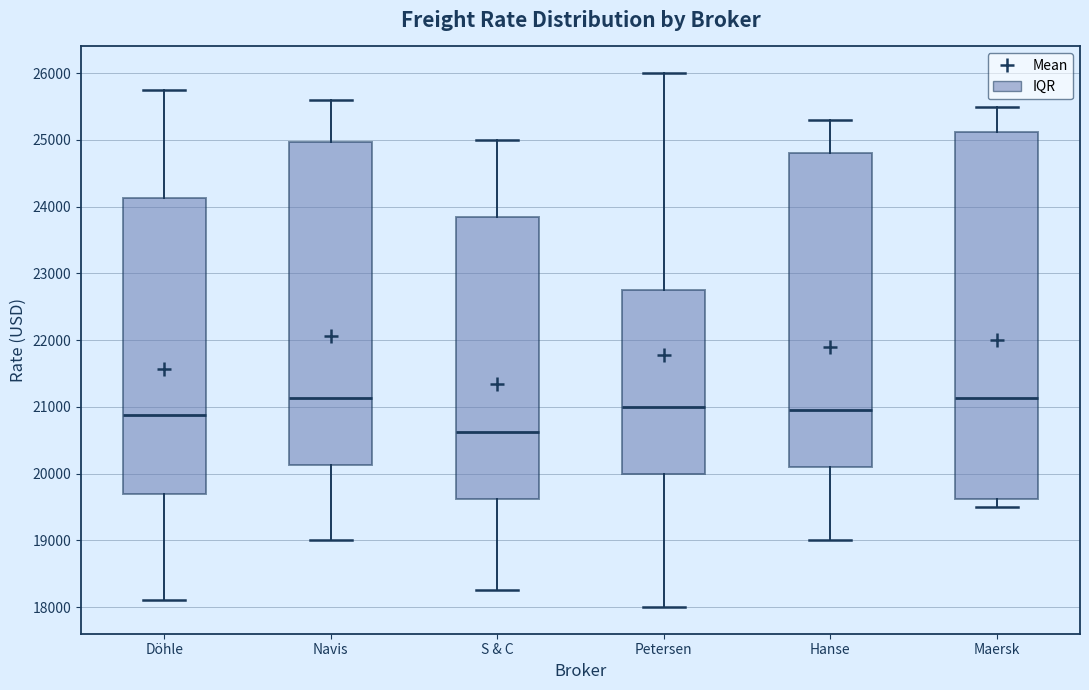

Reading left to right, transcribe this box plot: for each box, give where its median line is, the range the box spans, and where its two whiskers end, as read against the y-axis. The values are not printed on the chart, so give them approximately, as read against the axis.

Döhle: median 20900, box 19700 to 24100, whiskers 18100 to 25800
Navis: median 21100, box 20100 to 25000, whiskers 19000 to 25600
S & C: median 20600, box 19600 to 23900, whiskers 18300 to 25000
Petersen: median 21000, box 20000 to 22800, whiskers 18000 to 26000
Hanse: median 21000, box 20100 to 24800, whiskers 19000 to 25300
Maersk: median 21100, box 19600 to 25100, whiskers 19500 to 25500